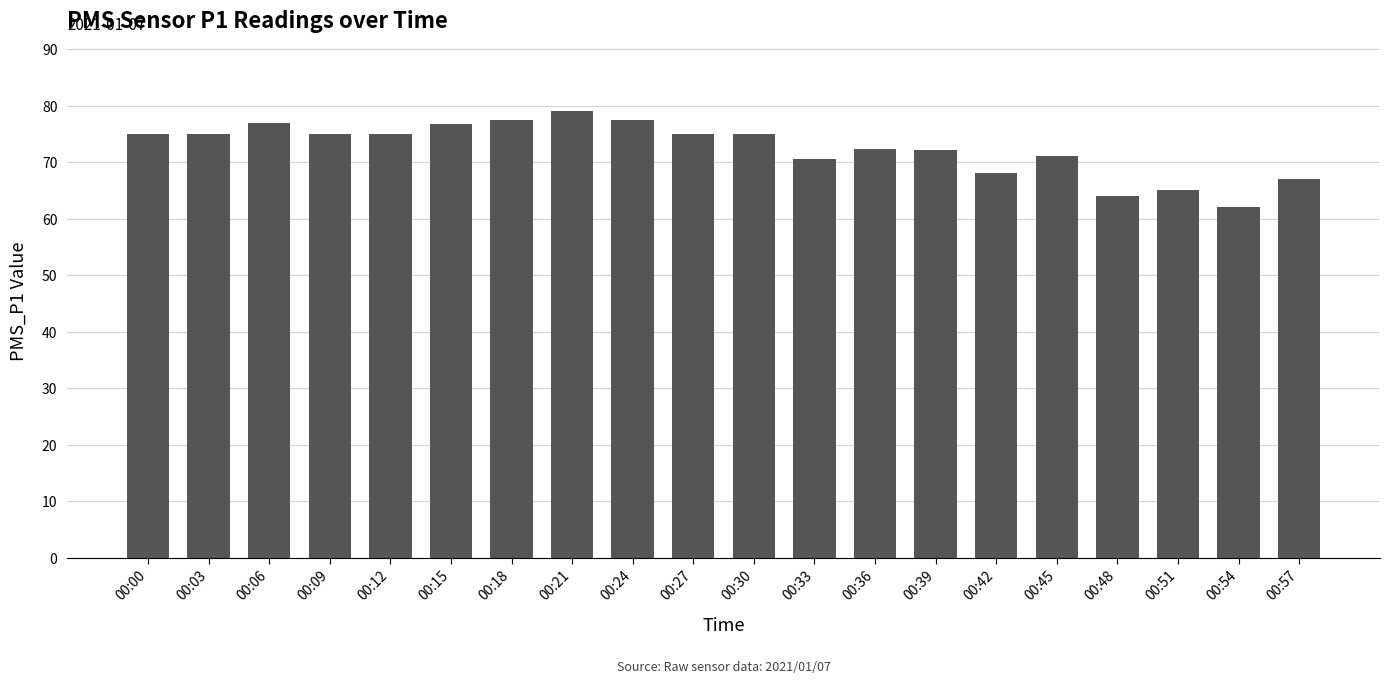

What is the minimum value shown in the chart?

62.0